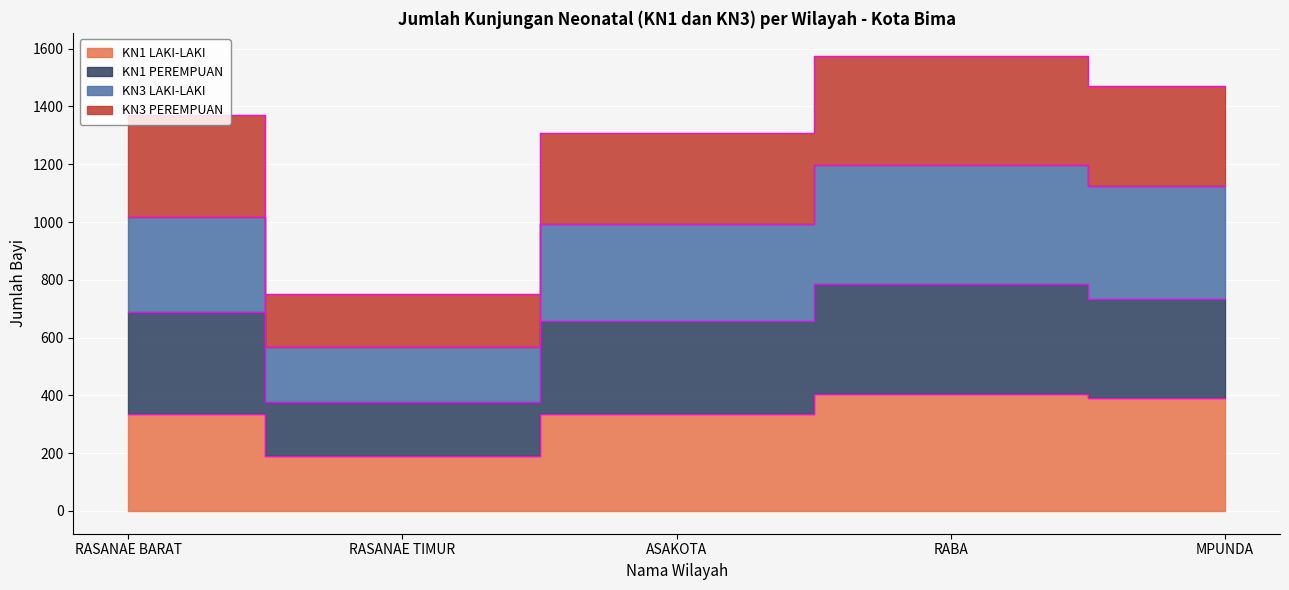

True or false: KN3 PEREMPUAN and KN1 LAKI-LAKI intersect in this chart.

False